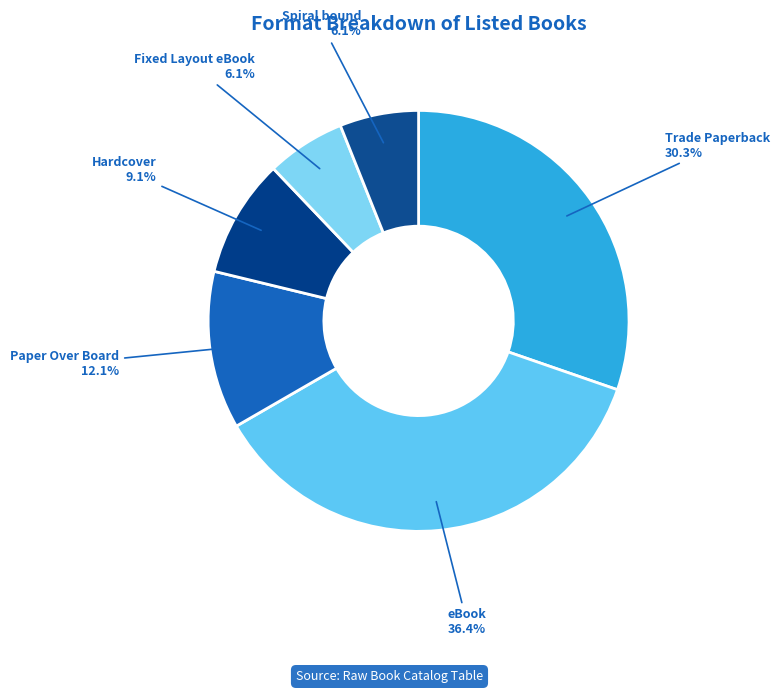

How many segments does this pie chart have?

6